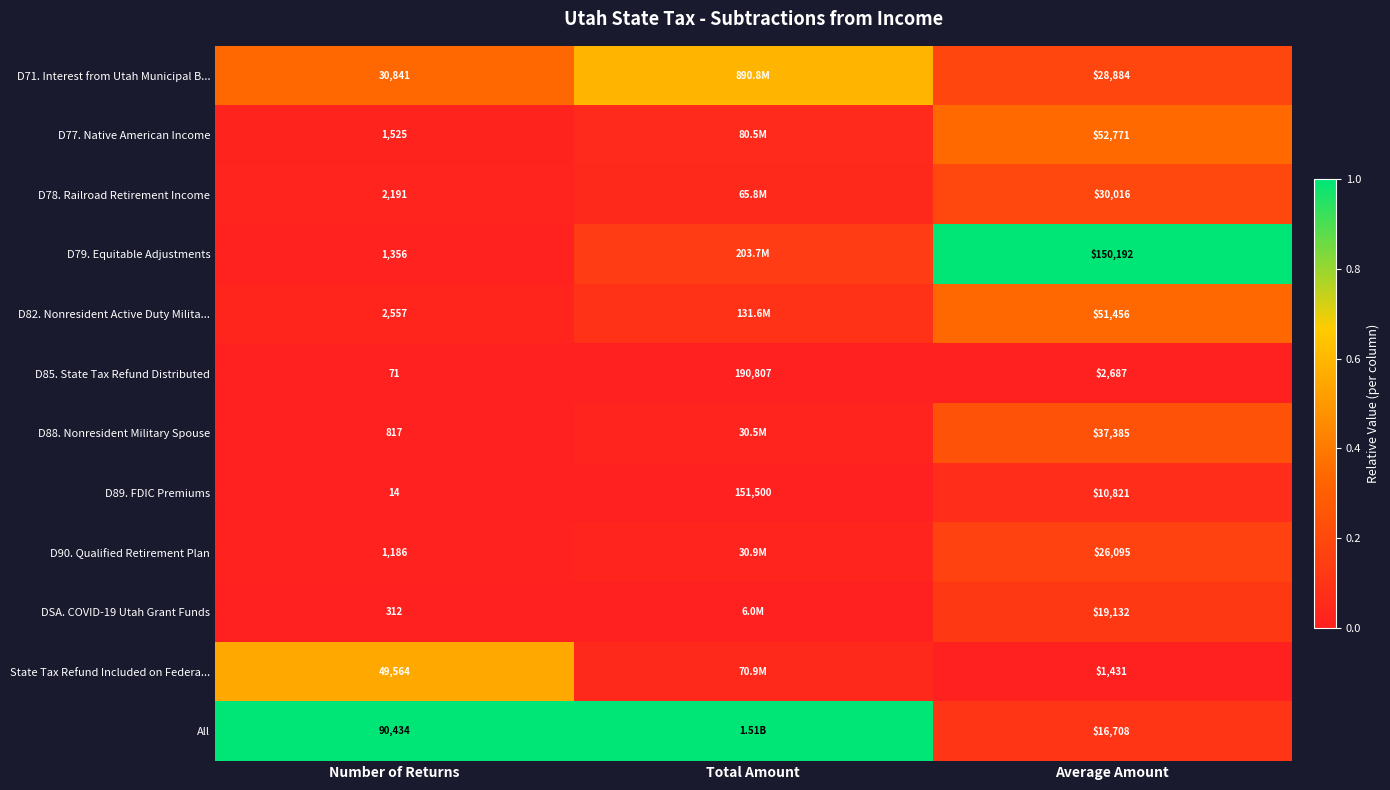

Is the value of D79. Equitable Adjustments at Number of Returns greater than the value of D88. Nonresident Military Spouse at Average Amount?

No